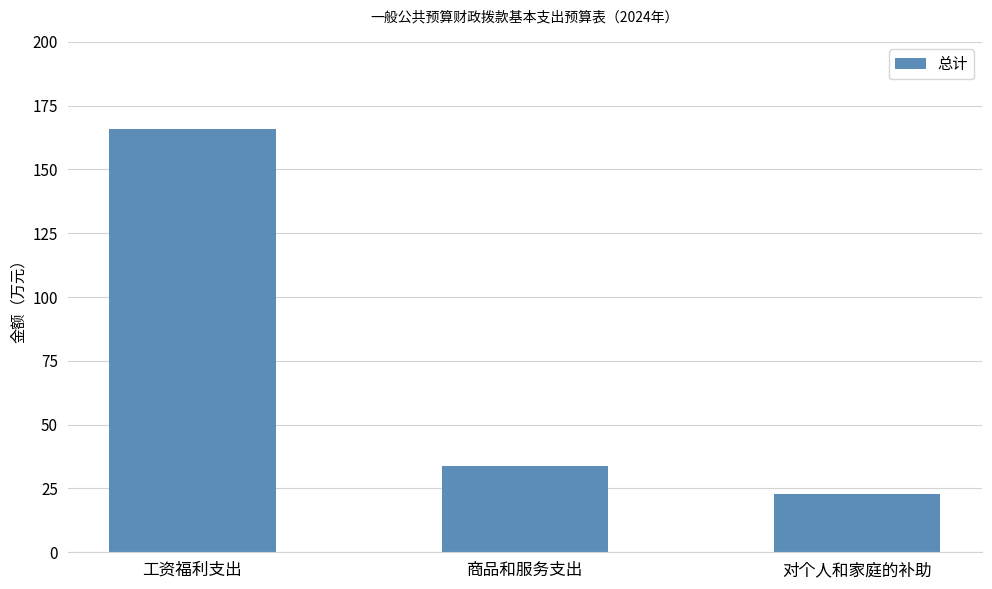

Rank the categories by value from lowest to highest.

对个人和家庭的补助, 商品和服务支出, 工资福利支出